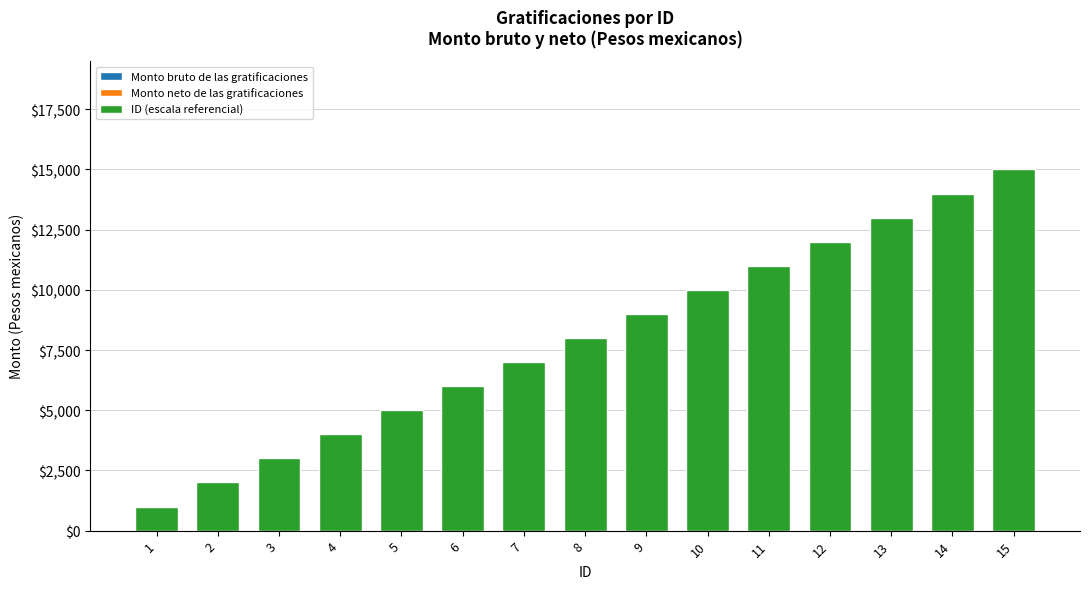

Between 14 and 10, which is larger?

14